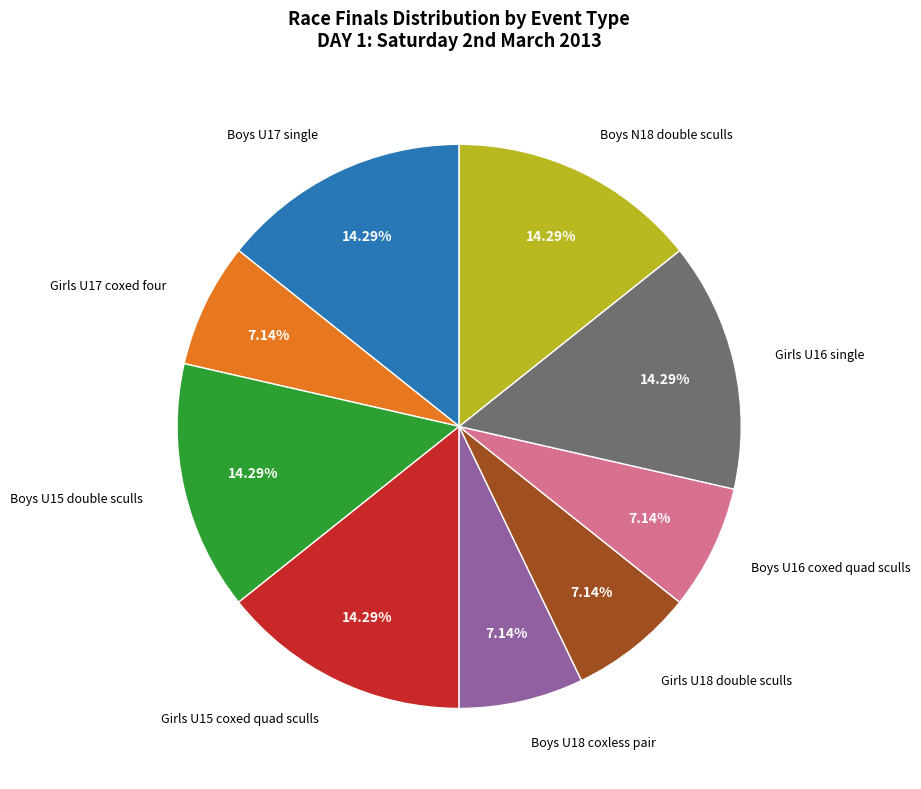

To the nearest percent, what is the difference between the largest and smallest slice percentages?

7%